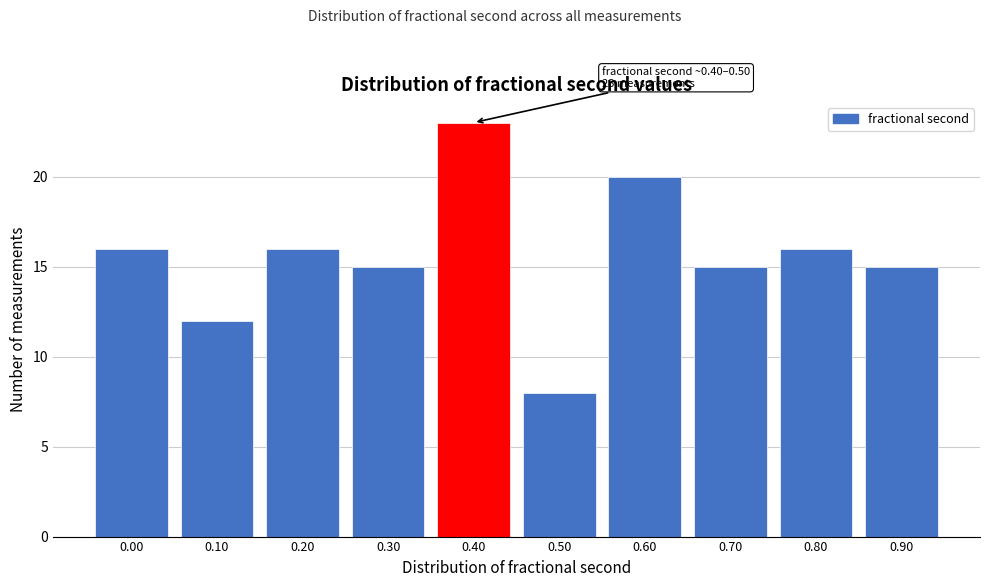

Reading left to right, transcribe all the data shown in this chart.

0.00=16	0.10=12	0.20=16	0.30=15	0.40=23	0.50=8	0.60=20	0.70=15	0.80=16	0.90=15